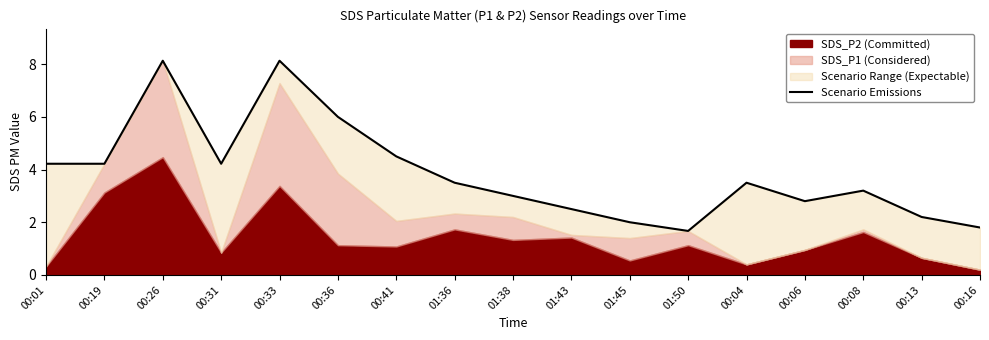

Read the value at 00:13.

2.2